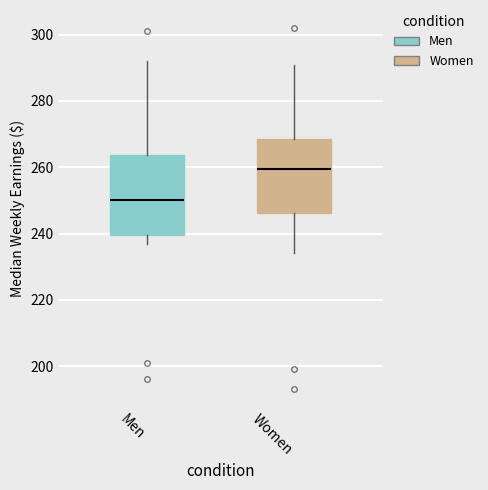

Which box is the tallest, from its lower edge to its upper edge?

Men